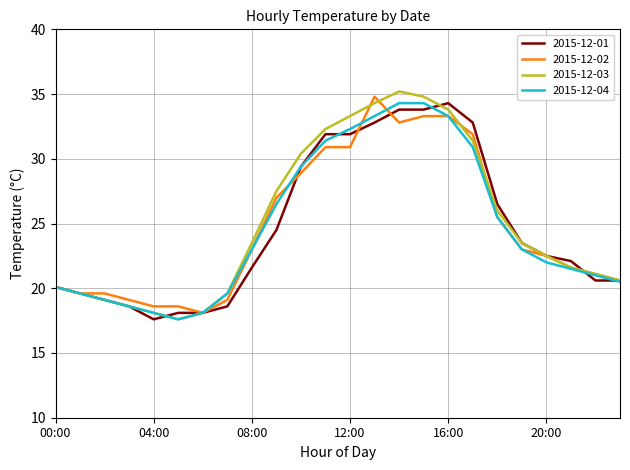

What is the lowest value of the 2015-12-03 series?

17.6